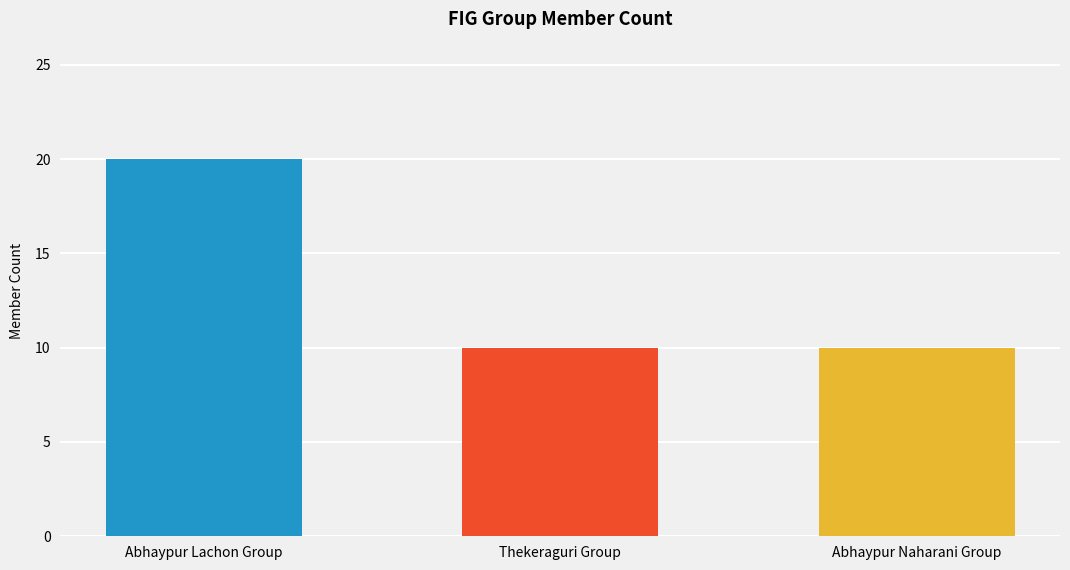

Which has a higher value, Abhaypur Lachon Group or Thekeraguri Group?

Abhaypur Lachon Group